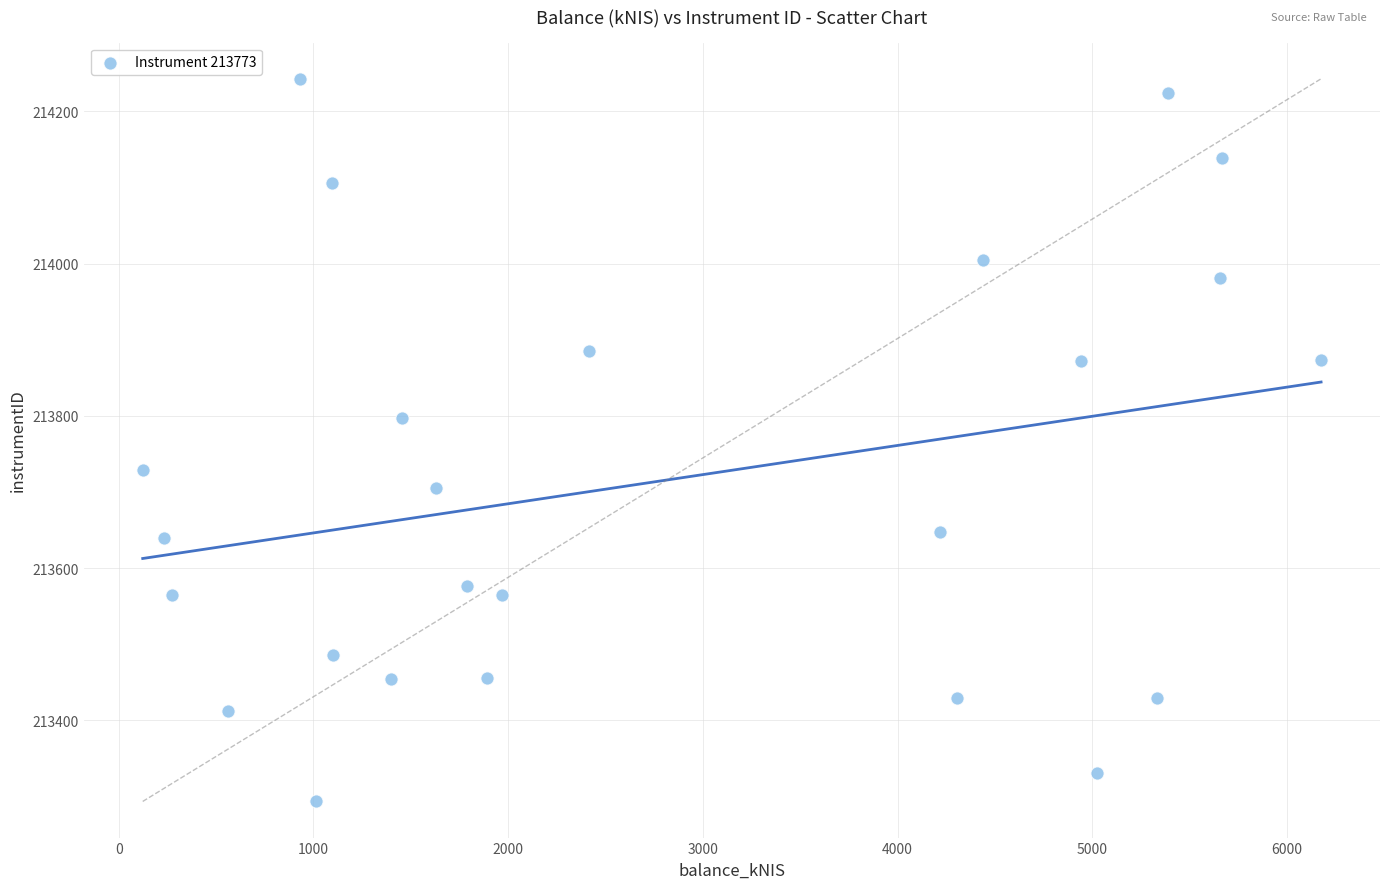

What is the range of Y values (max minus min)?

949.3